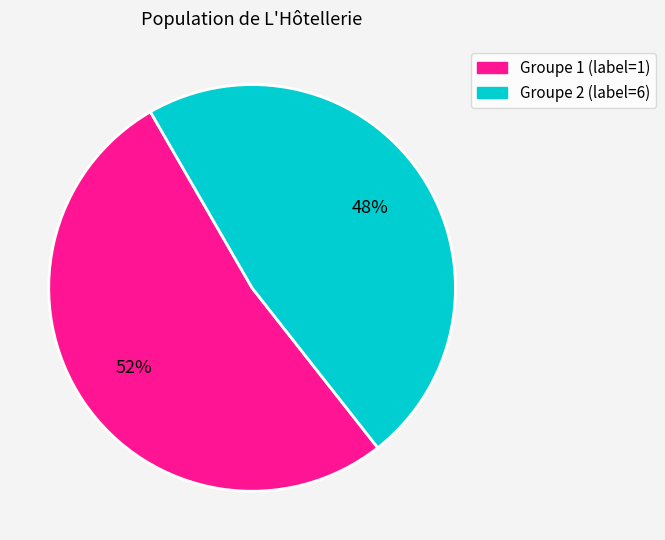

To the nearest percent, what is the average slice percentage?

50%